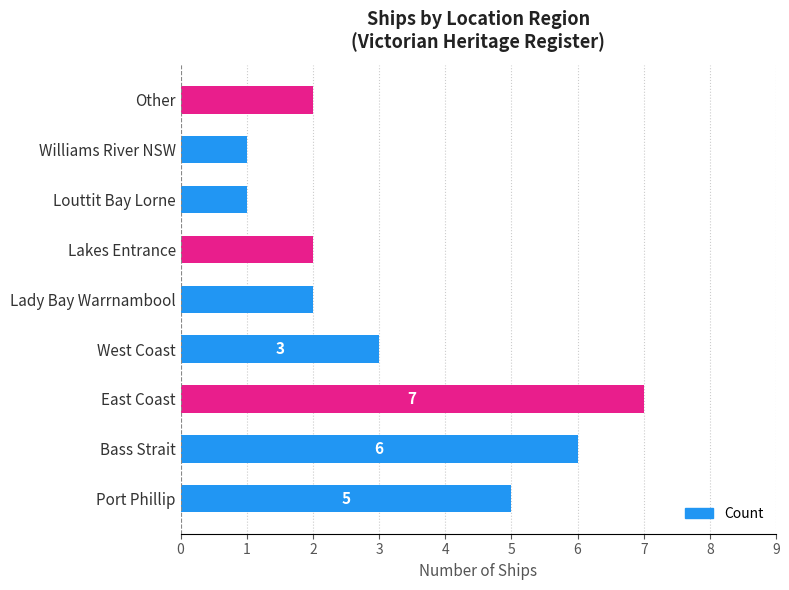

Approximately how many times larger is the value at Port Phillip compared to Lady Bay Warrnambool?

2.5